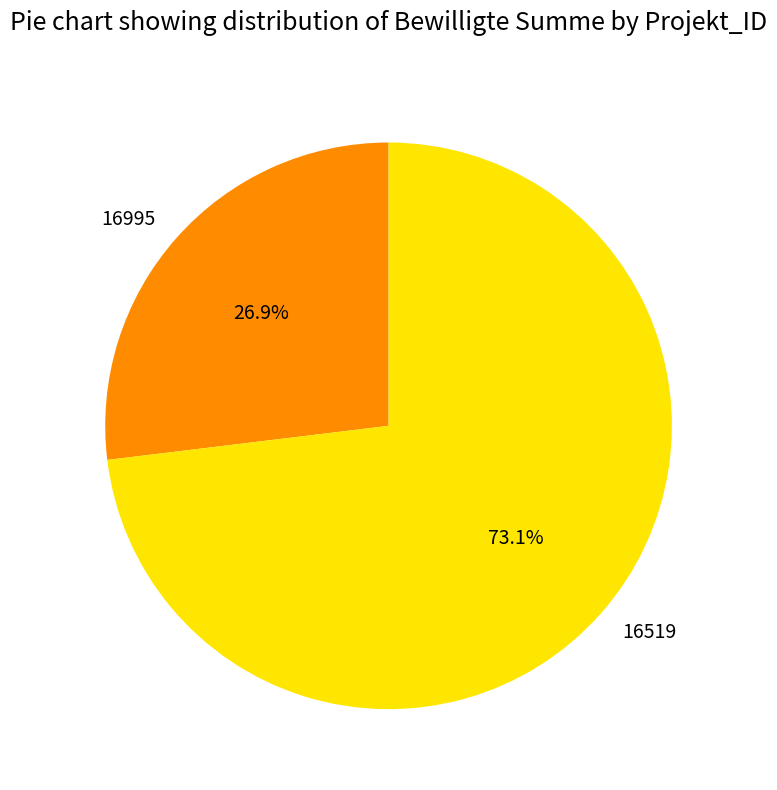

Is there any slice that represents more than half of the pie?

Yes